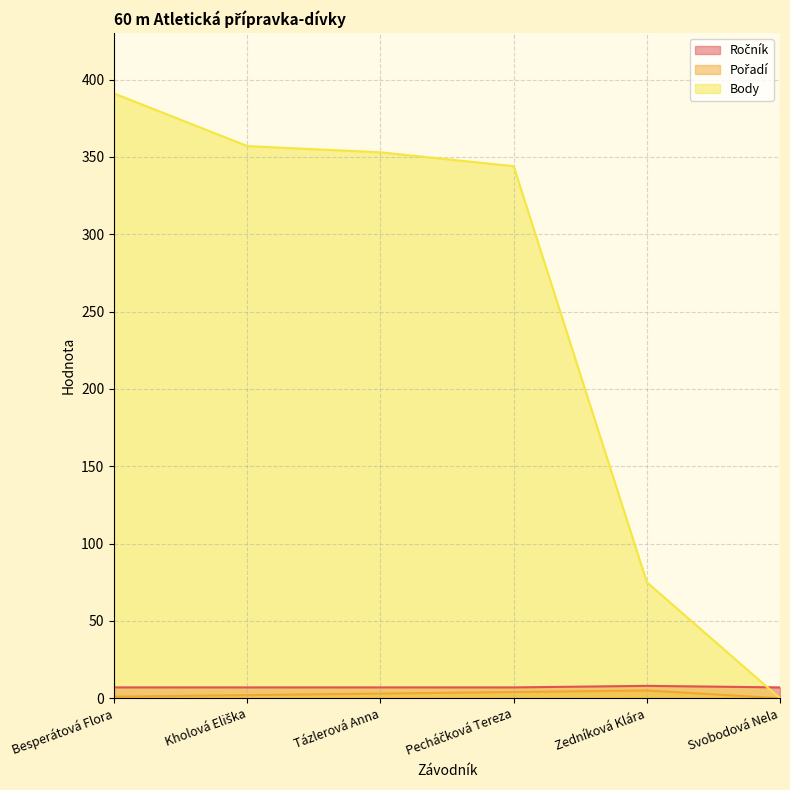

Read the Body value at Zedníková Klára, to the nearest 10.

80